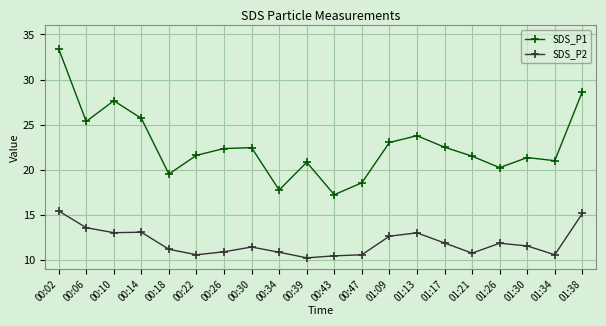

Which series has the largest total across all categories?

SDS_P1